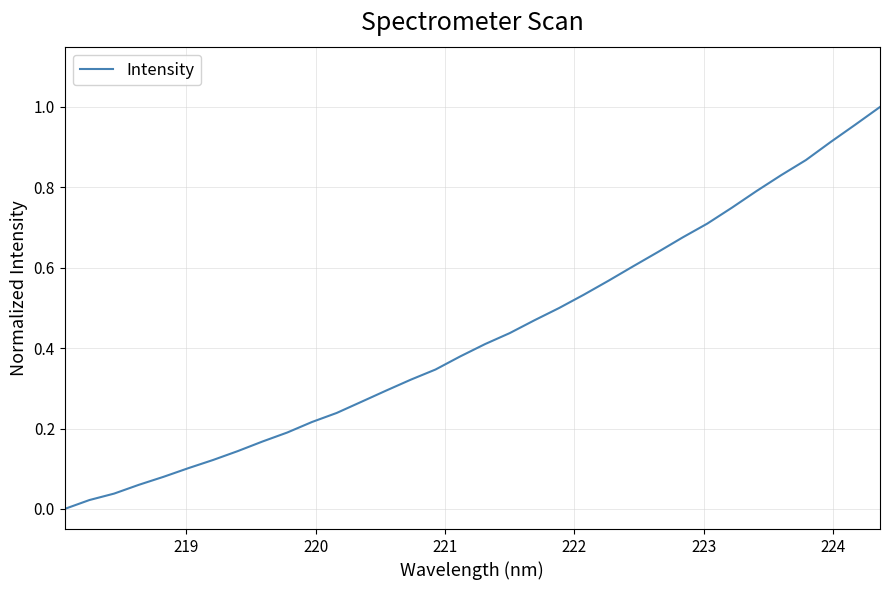

Does the chart have visible grid lines?

Yes